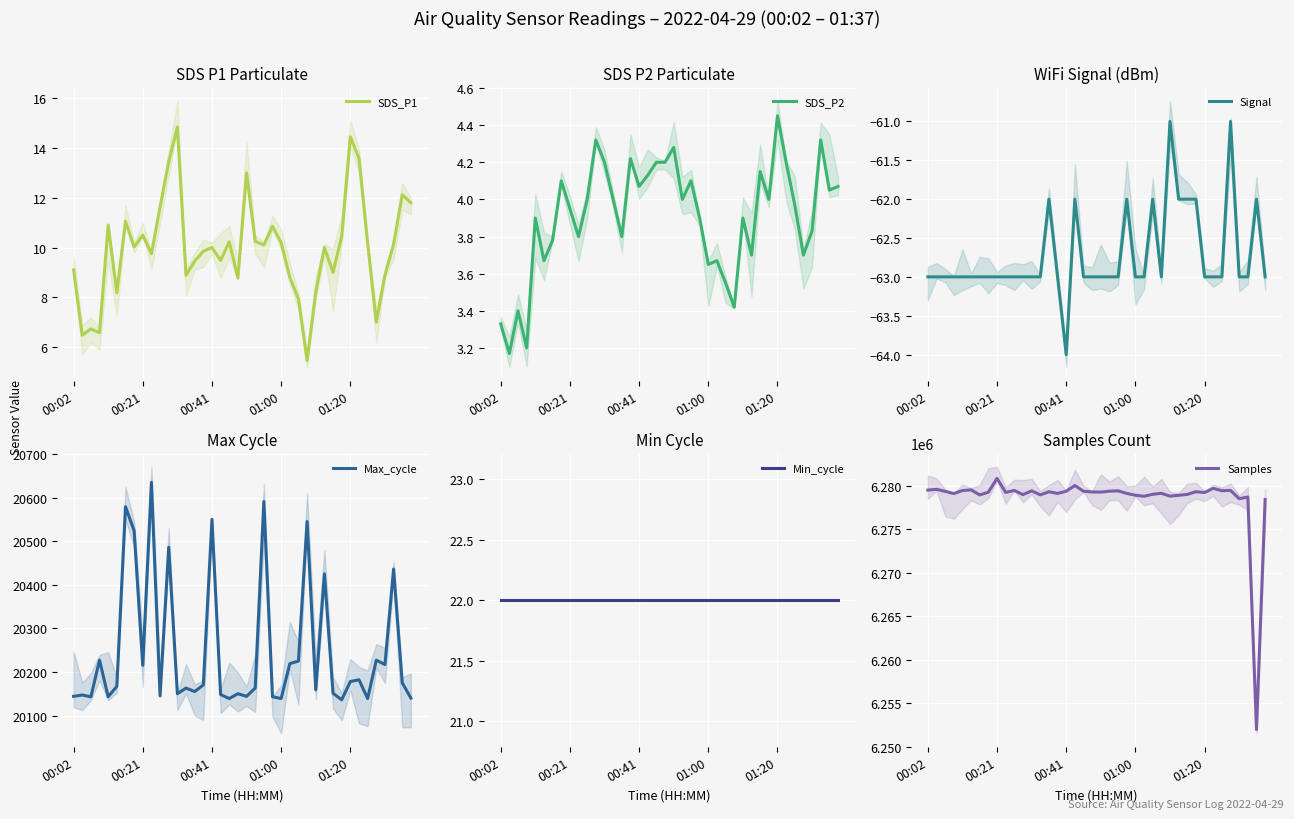

The value of SDS_P1 at 01:20 is 19.8. True or false?

False